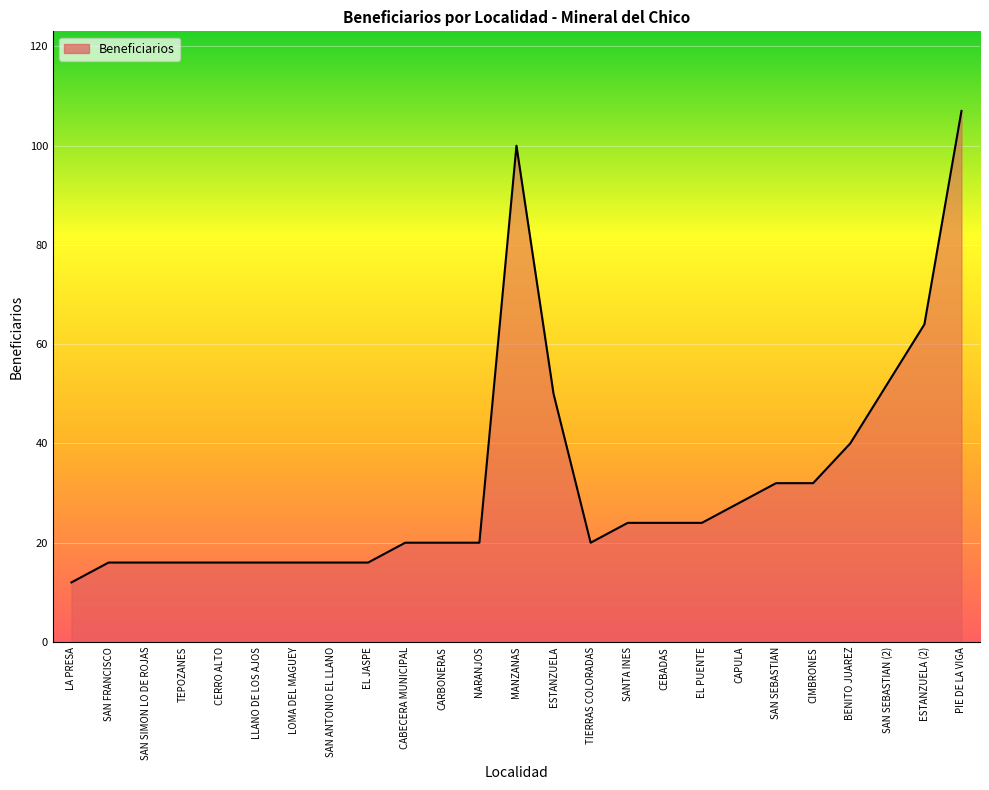

What is the greatest value displayed?

107